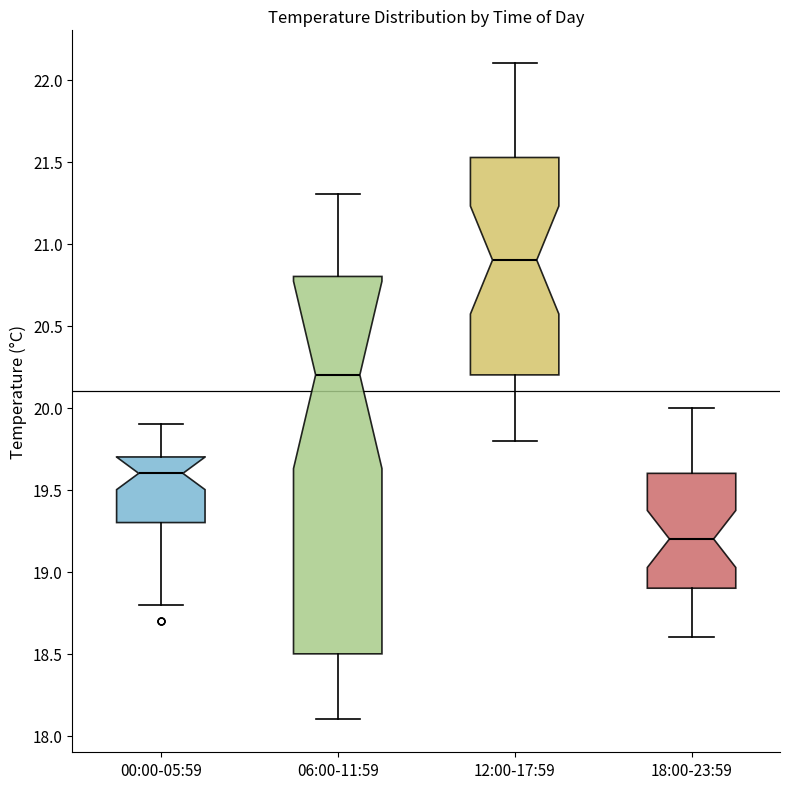

Comparing the boxes themselves (not the whiskers), which one is the tallest?

06:00-11:59